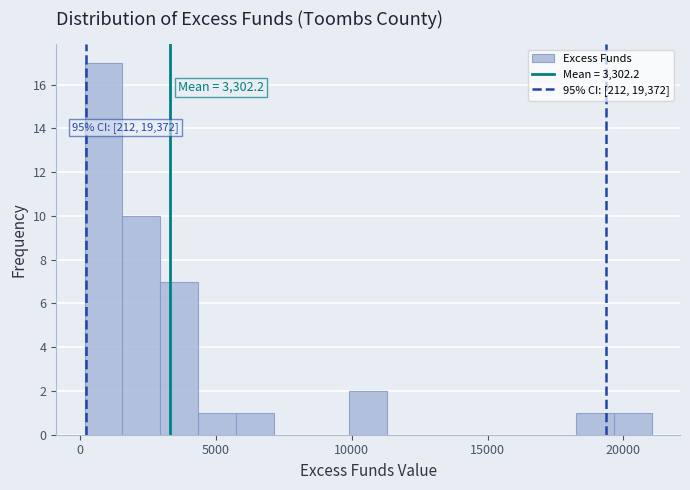

Around what value on the x-axis is the tallest bar? Give the approximate position of its centre, as read against the axis.

1000